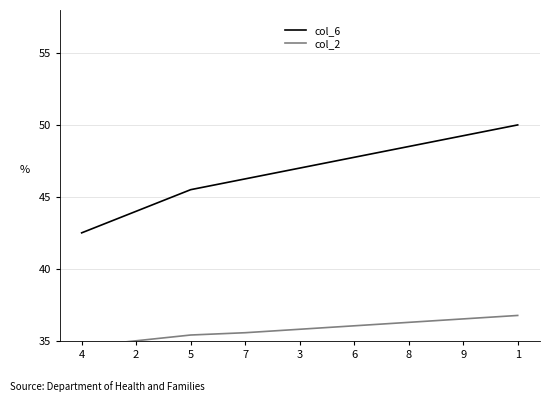

True or false: col_2 has a value of 36.3 at 8.

True